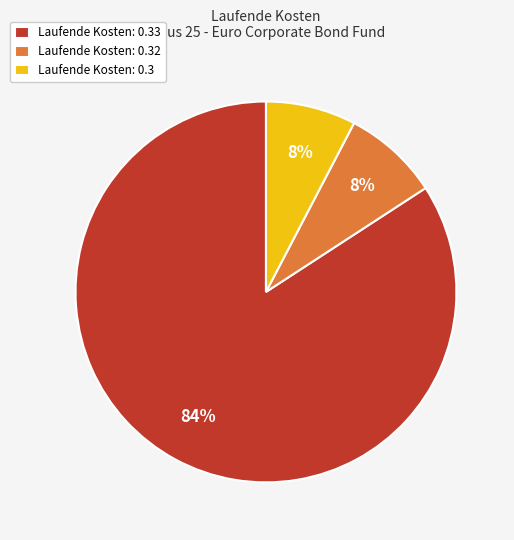

Does Laufende Kosten: 0.33 account for over 50% of the chart?

Yes